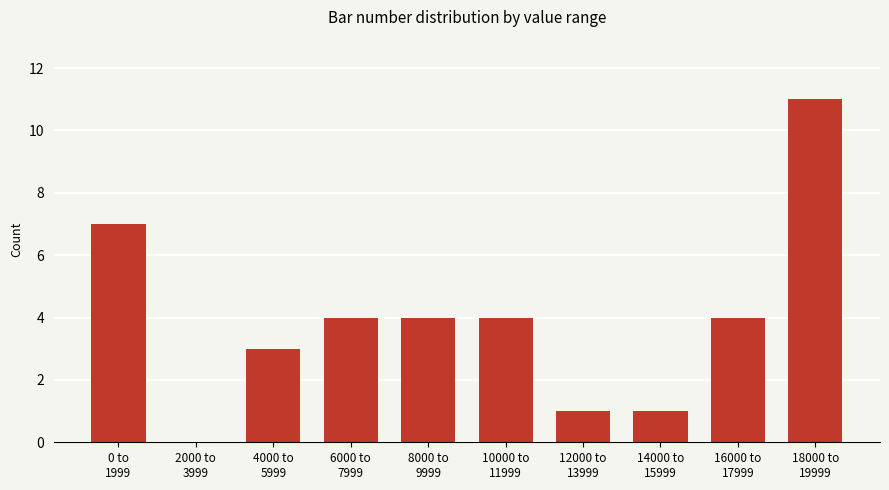

Reading left to right, extract all data points from this chart.

7	0	3	4	4	4	1	1	4	11